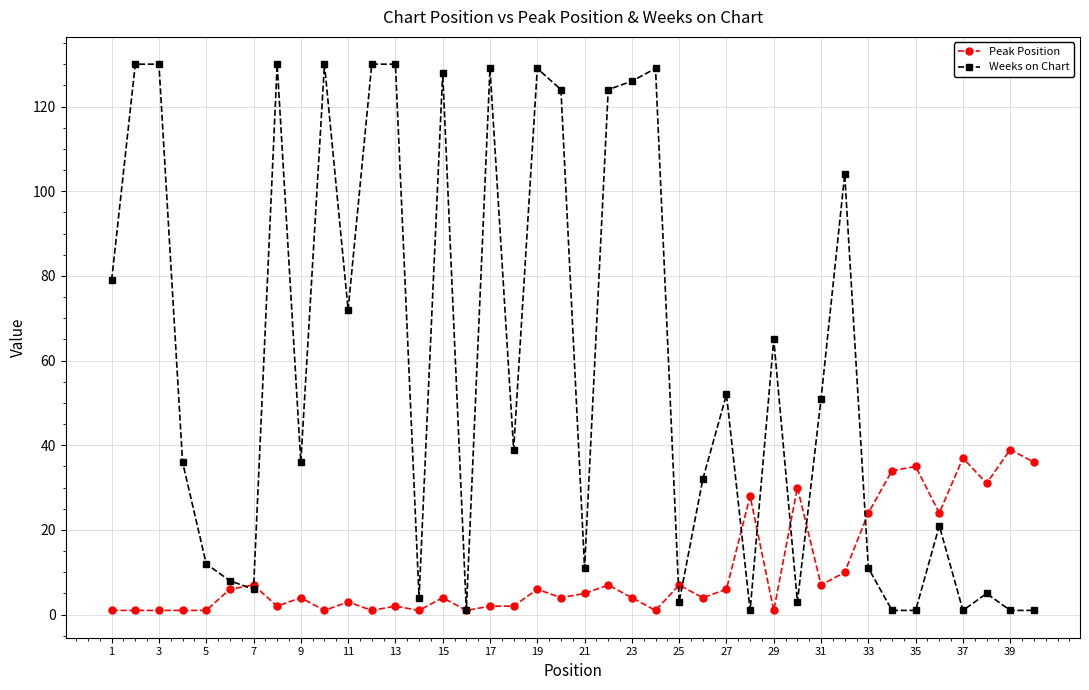

Reading right to left, transcribe all the data shown in this chart.

Peak Position: 36	39	31	37	24	35	34	24	10	7	30	1	28	6	4	7	1	4	7	5	4	6	2	2	1	4	1	2	1	3	1	4	2	7	6	1	1	1	1	1
Weeks on Chart: 1	1	5	1	21	1	1	11	104	51	3	65	1	52	32	3	129	126	124	11	124	129	39	129	1	128	4	130	130	72	130	36	130	6	8	12	36	130	130	79